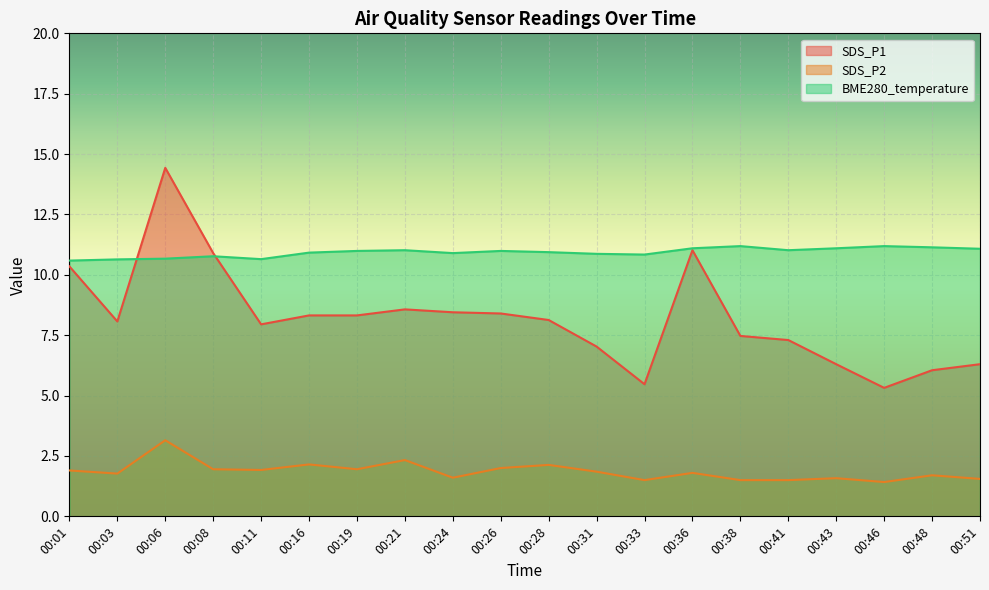

How many lines are shown in the chart?

3